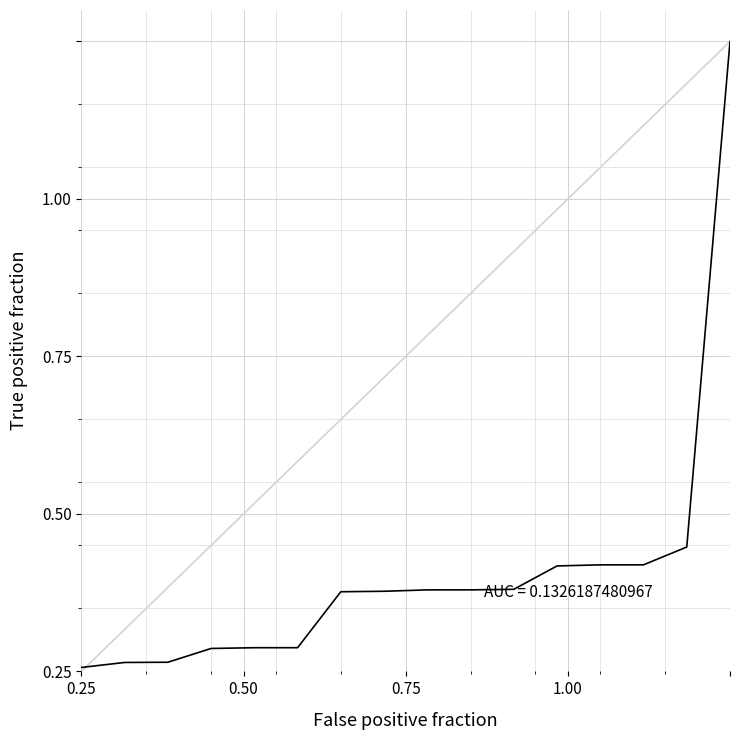

Does the chart display data point markers on the line(s)?

No